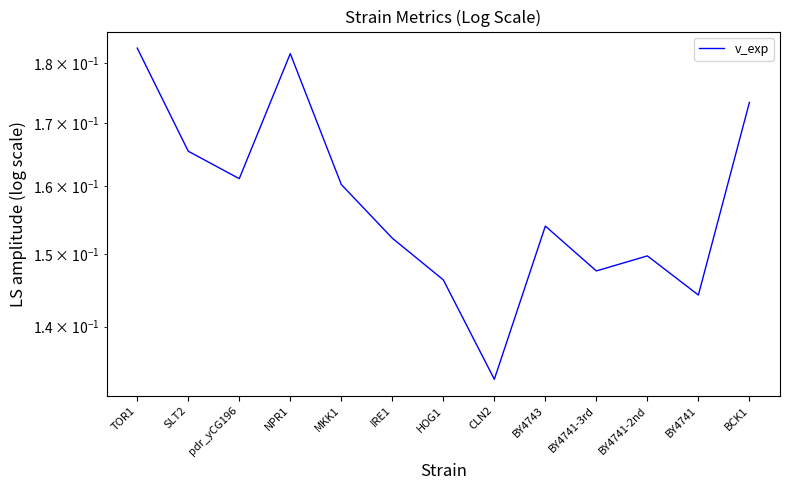

True or false: the data shows 0.2 at pdr_yCG196.

True